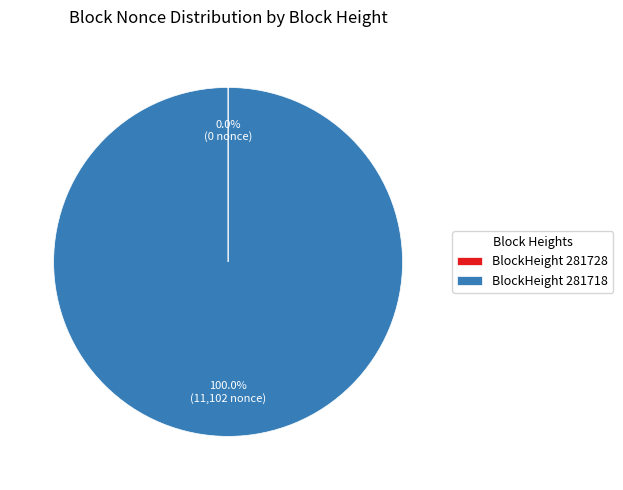

Which category has the biggest portion of the pie?

BlockHeight 281718